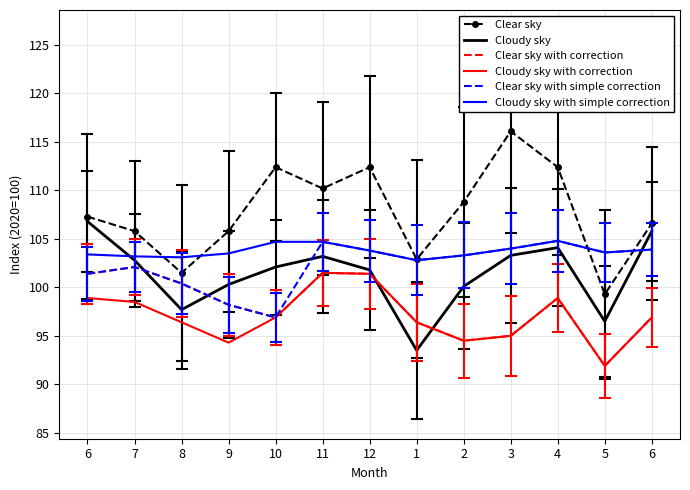

Which series has the largest total across all categories?

Clear sky